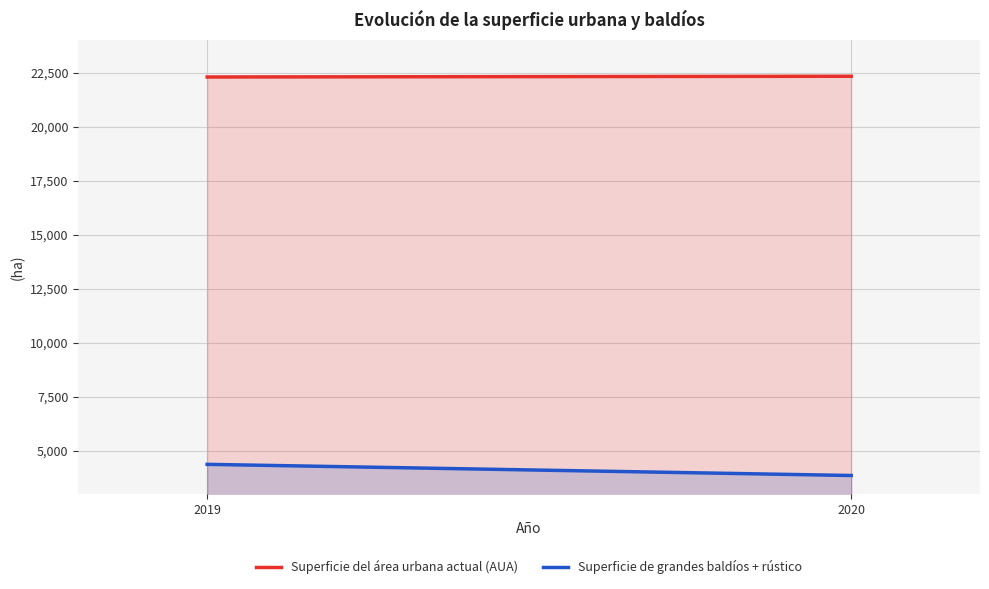

Rank the series by their average value, from highest to lowest.

Superficie del área urbana actual (AUA), Superficie de grandes baldíos + rústico